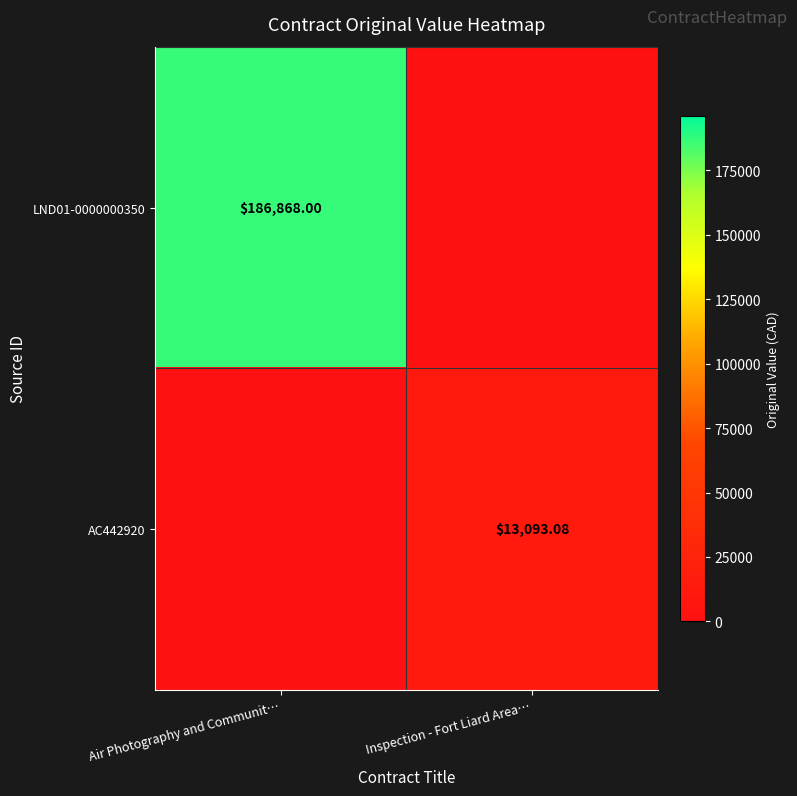

Is the value of LND01-0000000350 at Air Photography and Communit… greater than the value of AC442920 at Inspection - Fort Liard Area…?

Yes